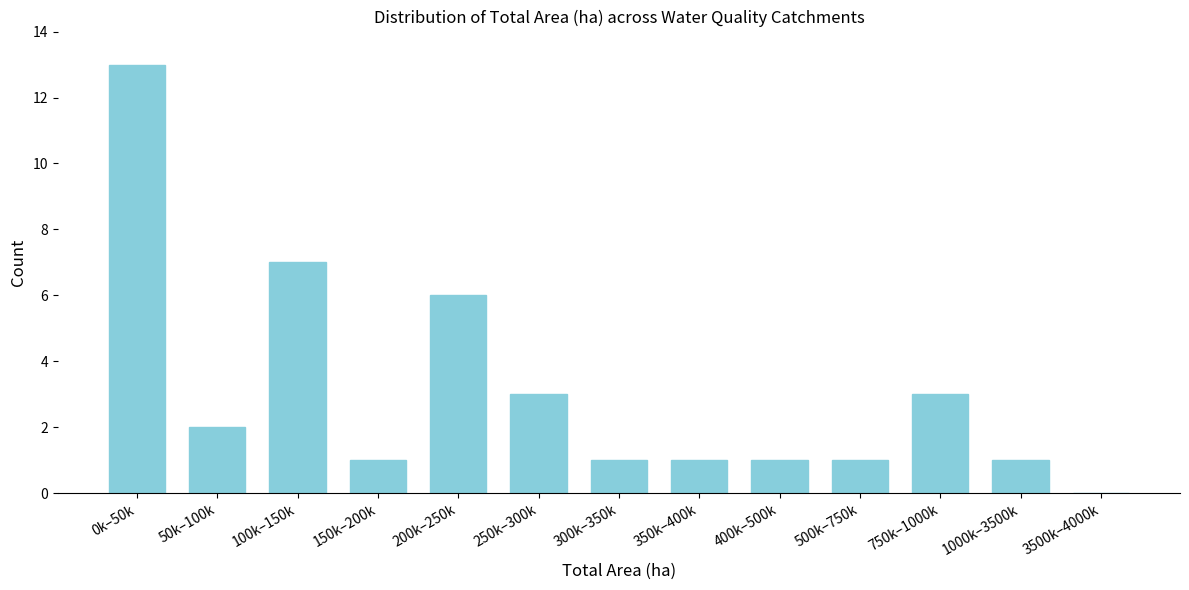

Reading left to right, transcribe all the data shown in this chart.

0k–50k=13	50k–100k=2	100k–150k=7	150k–200k=1	200k–250k=6	250k–300k=3	300k–350k=1	350k–400k=1	400k–500k=1	500k–750k=1	750k–1000k=3	1000k–3500k=1	3500k–4000k=0